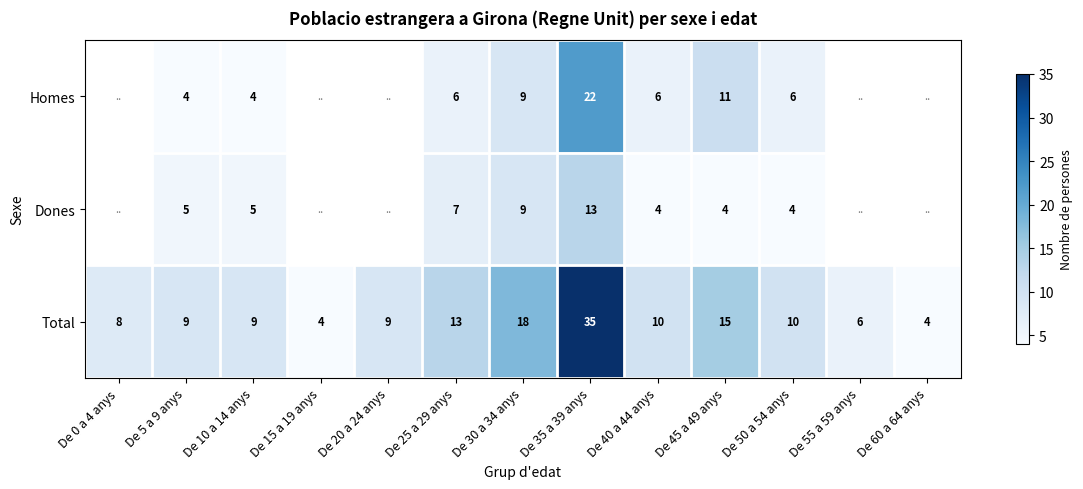

What is the sum of the Homes values at De 50 a 54 anys and De 10 a 14 anys?

10